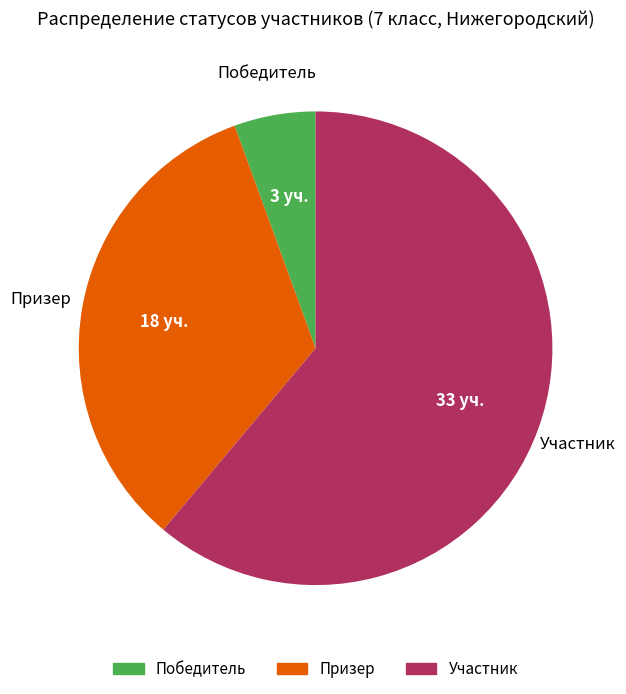

Rank the categories by value from lowest to highest.

Победитель, Призер, Участник